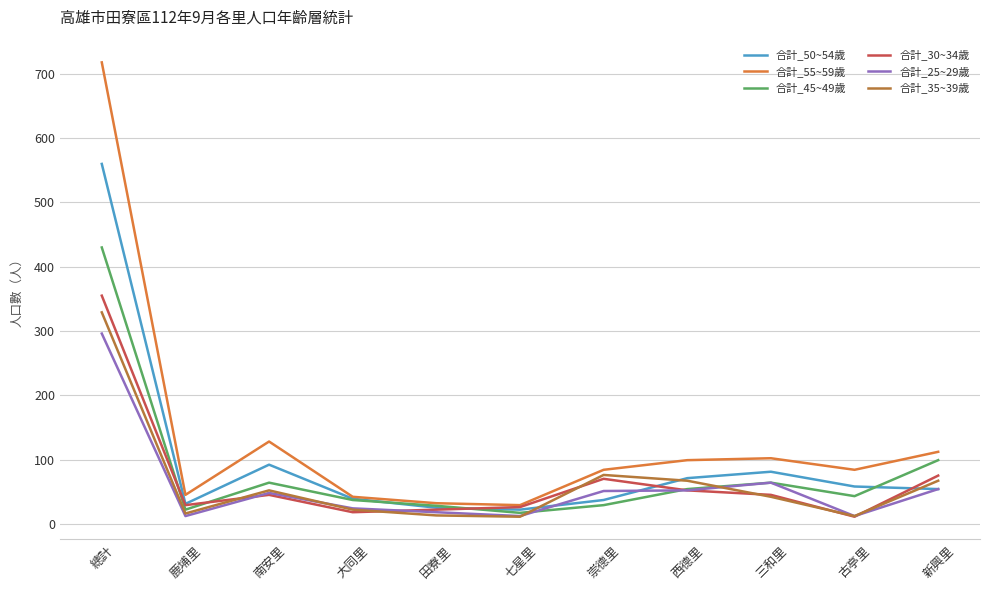

At which label is 合計_35~39歲 closest to 170?

崇德里